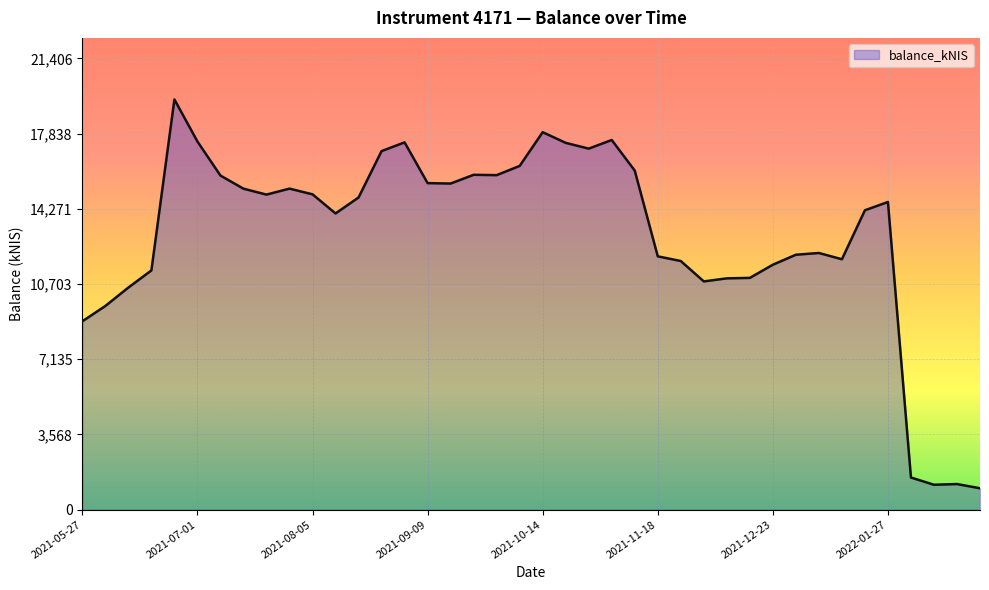

What is the smallest value displayed?

1015.6